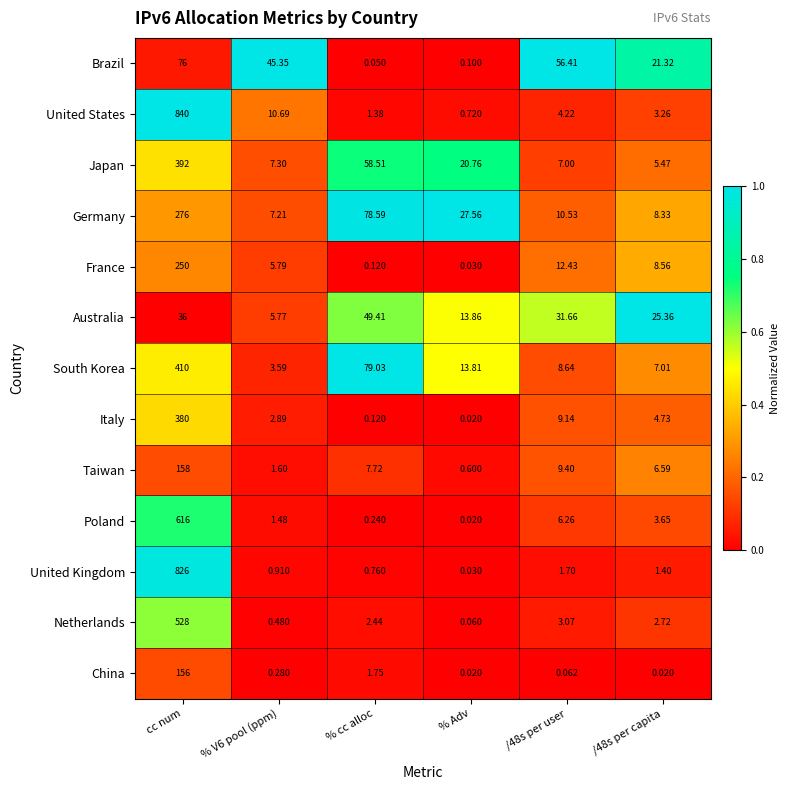

At cc num, list the series in order from largest to smallest.

United States, United Kingdom, Poland, Netherlands, South Korea, Japan, Italy, Germany, France, Taiwan, China, Brazil, Australia